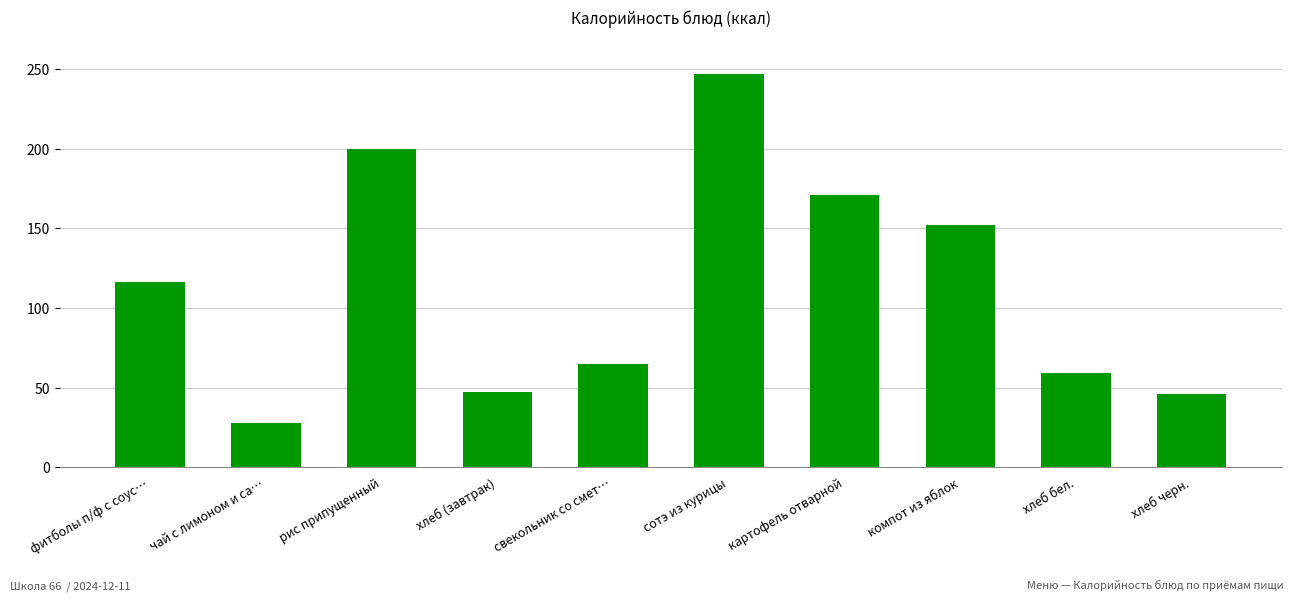

What is the smallest value displayed?

28